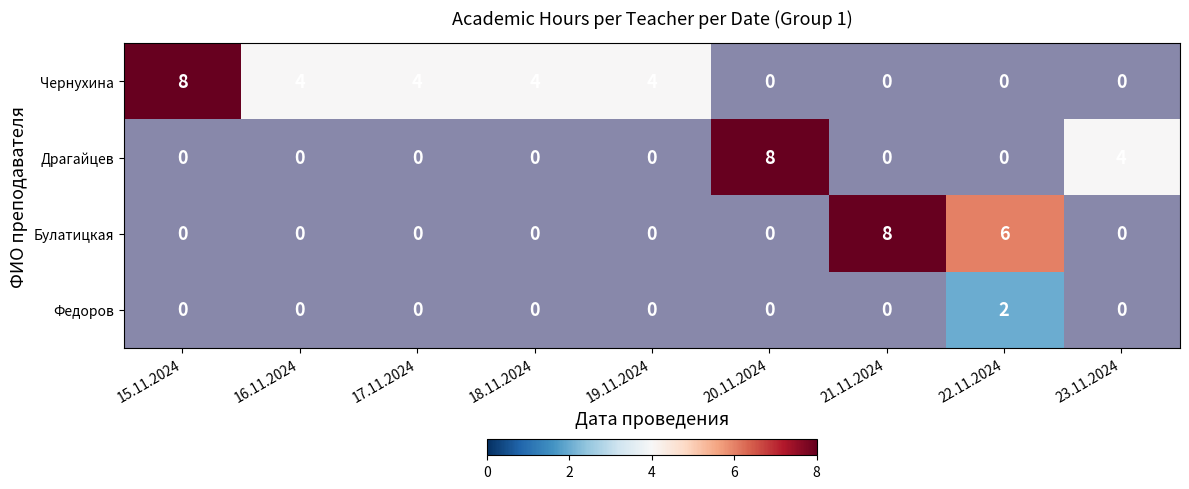

Which category has the lowest value across all series?

22.11.2024